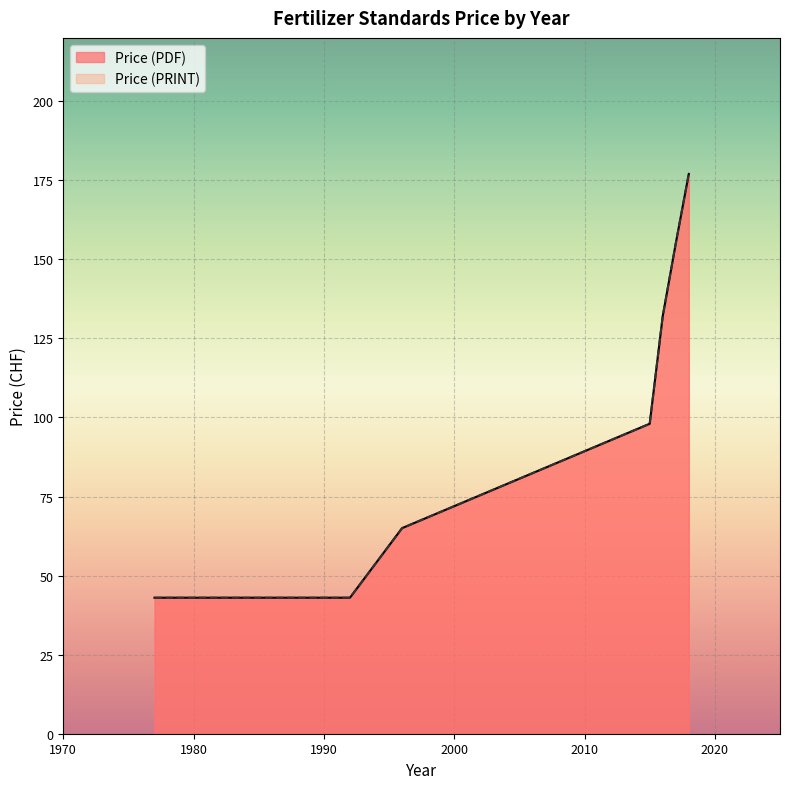

What is the value of the Price (PRINT) point at the 12th from the left?

98